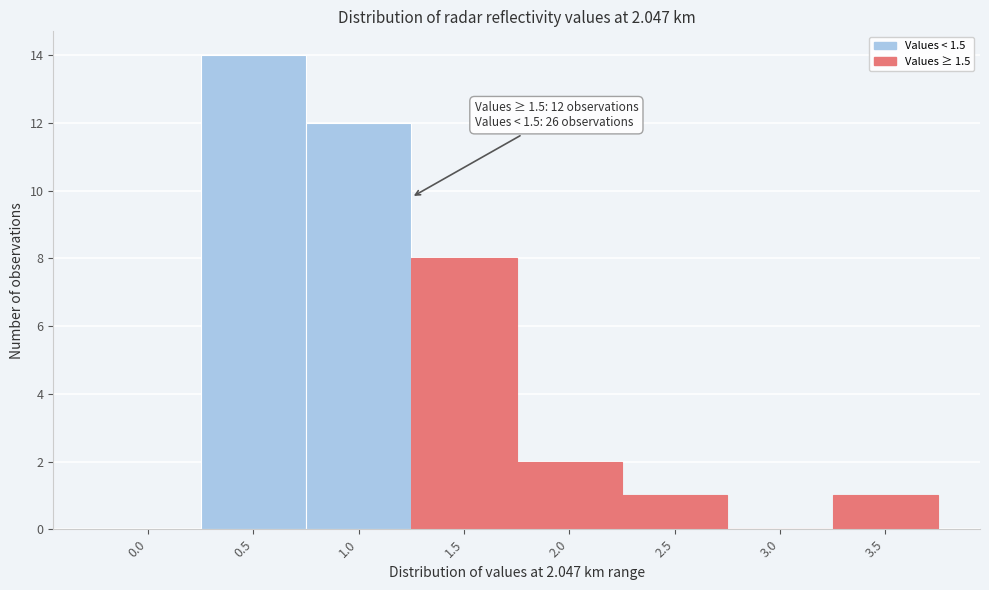

Reading left to right, list all the values displayed in this chart.

0.0=0	0.5=14	1.0=12	1.5=8	2.0=2	2.5=1	3.0=0	3.5=1